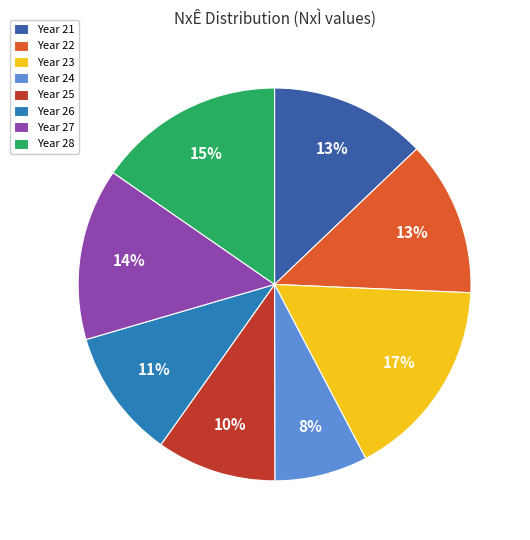

Which slice is the largest?

Year 23